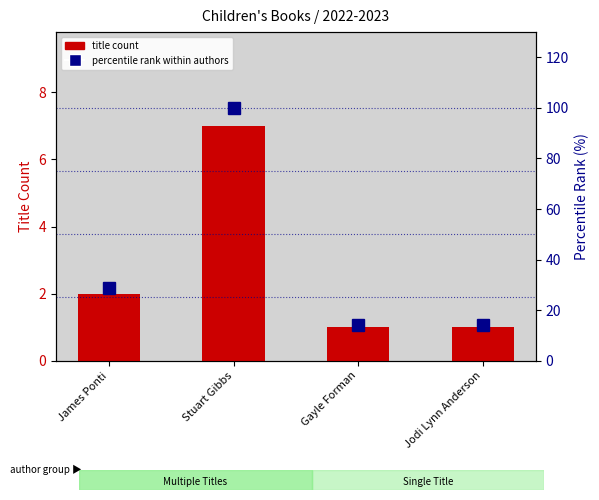

Which series has the largest range (max minus min)?

percentile rank within authors